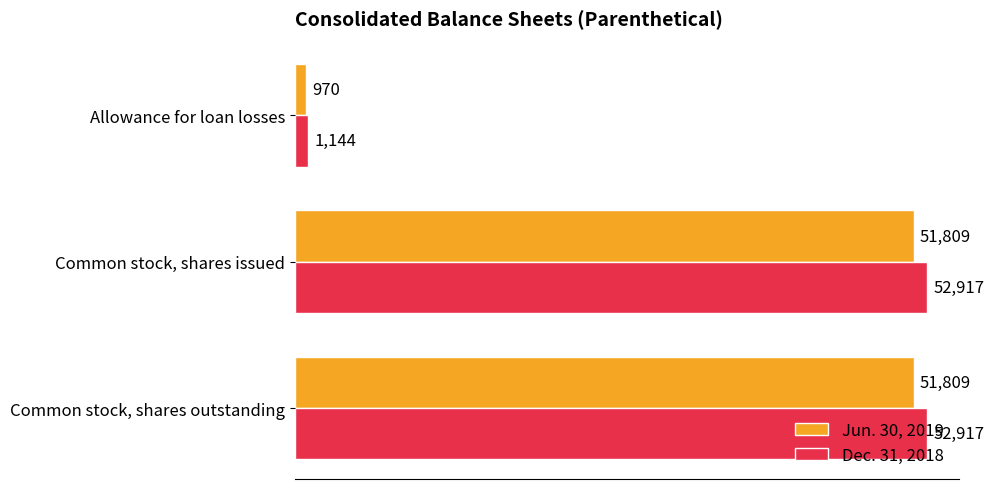

Where is Dec. 31, 2018 nearest to the value 27030?

Allowance for loan losses